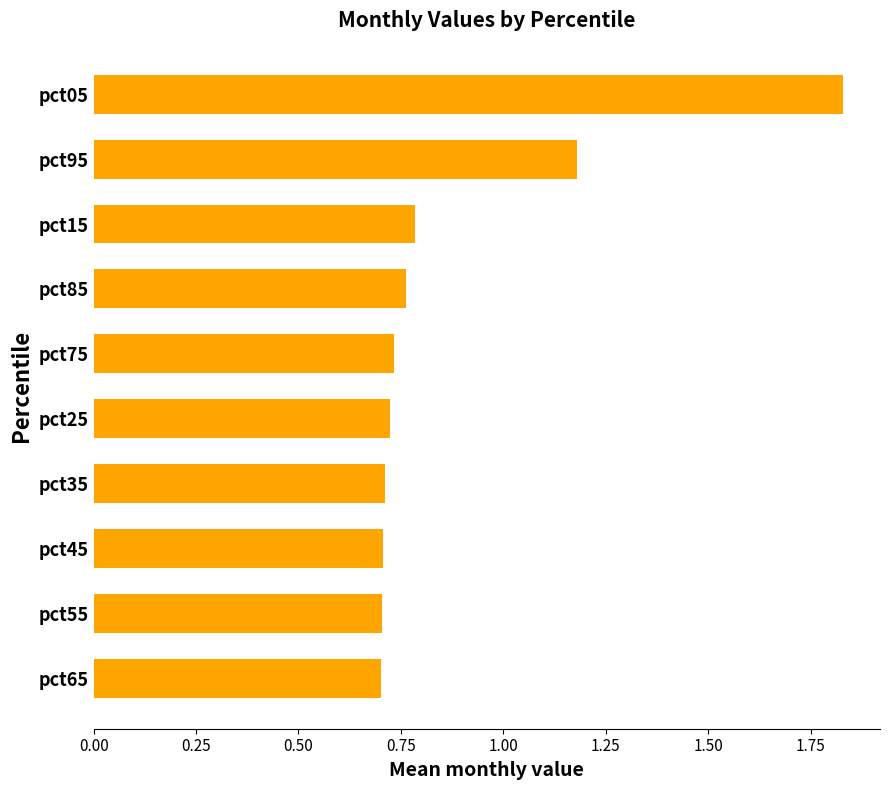

What is the difference between the maximum and minimum values?

1.1